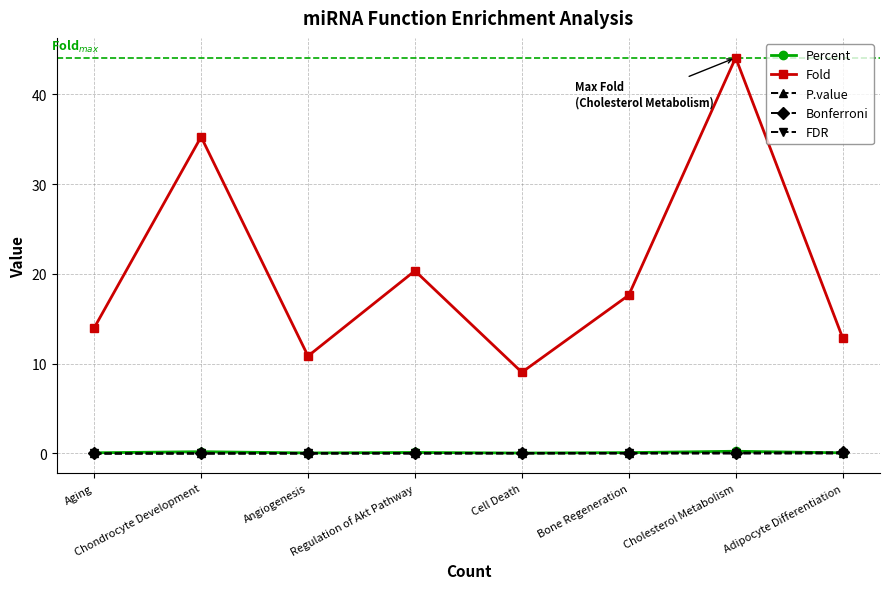

What is the total value across all series at Cholesterol Metabolism?

44.5